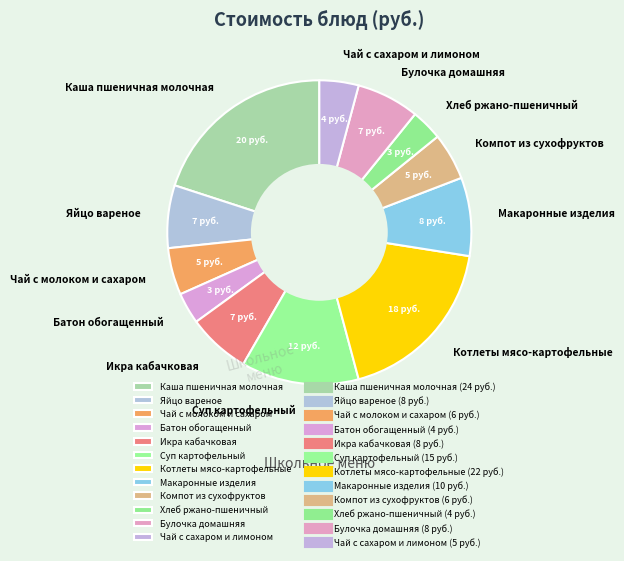

Which has a higher value, Каша пшеничная молочная or Батон обогащенный?

Каша пшеничная молочная